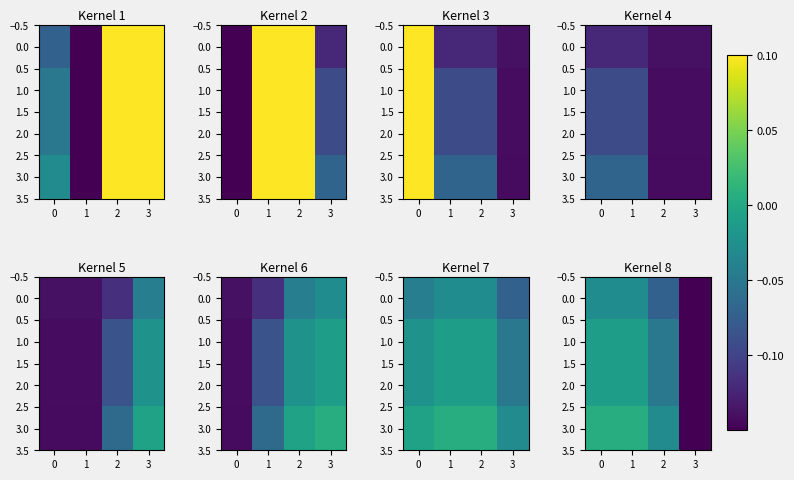

Is the value of 2.0 at 1 greater than the value of 0.0 at 1?

Yes